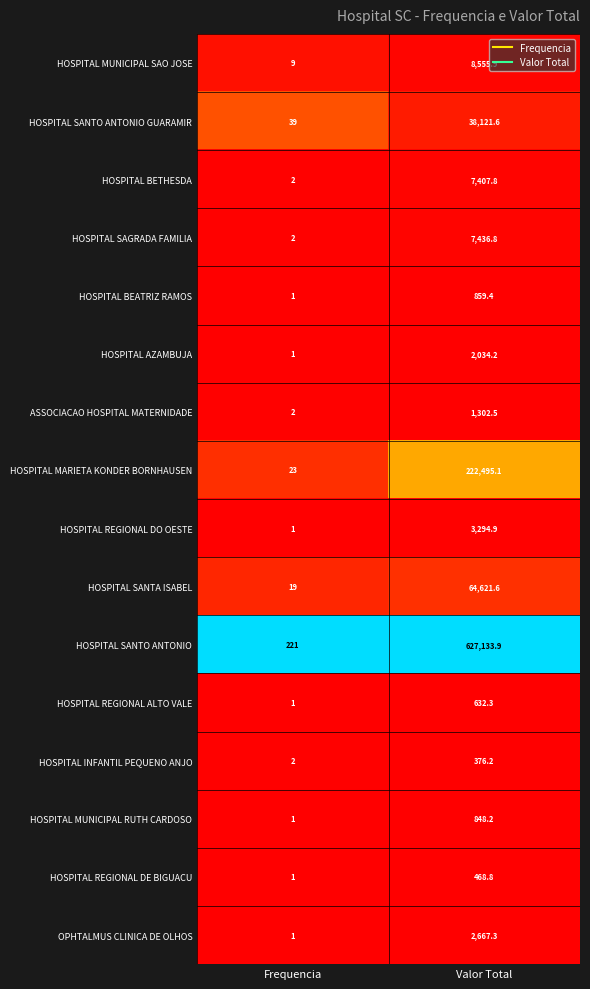

Is the value of HOSPITAL SANTO ANTONIO GUARAMIR at Valor Total greater than the value of HOSPITAL MUNICIPAL SAO JOSE at Frequencia?

Yes